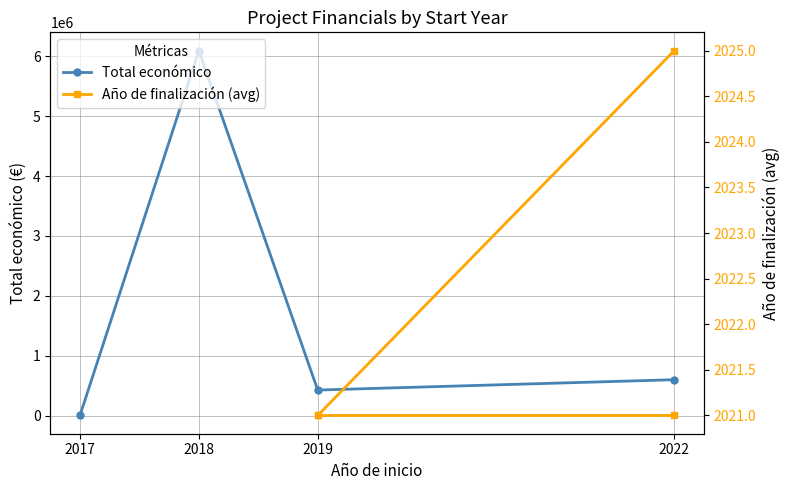

List the series in order of their peak value, lowest first.

Total económico, Año de finalización (avg)